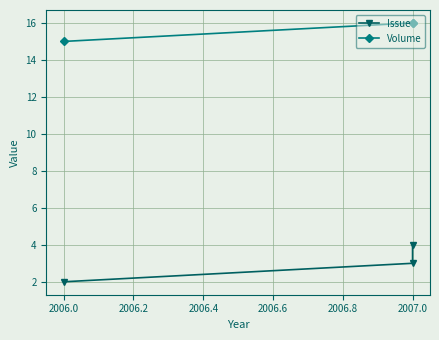

The value of Volume at 2007.0 is 24. True or false?

False